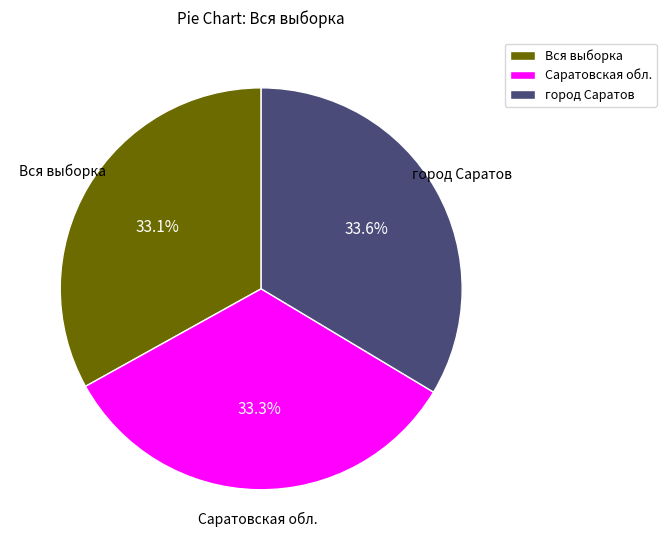

Do Вся выборка and Саратовская обл. together represent more than half of the pie?

Yes